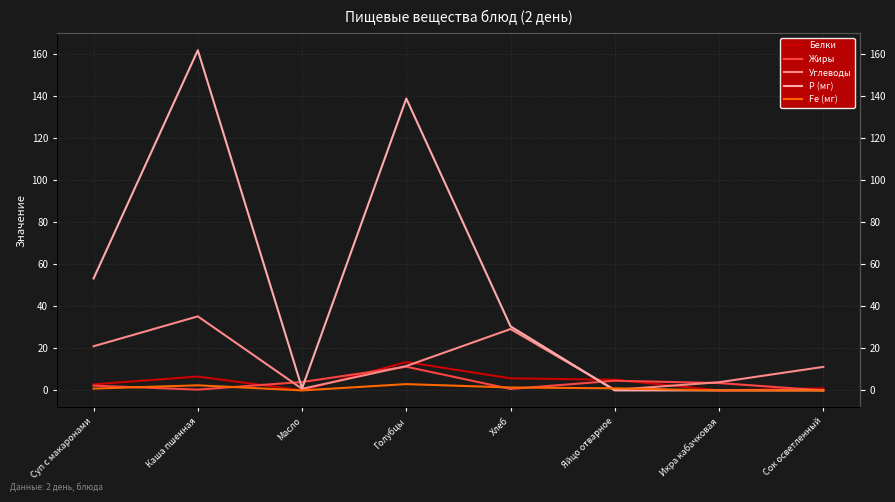

At which category is the sum across all series the highest?

Каша пшенная